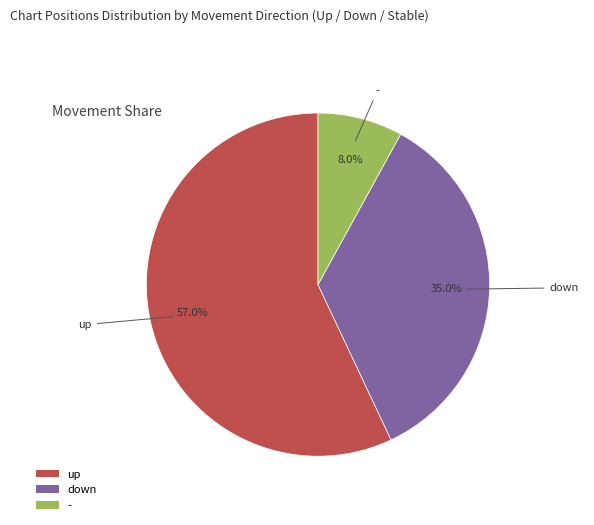

Rank the categories by value from highest to lowest.

up, down, -